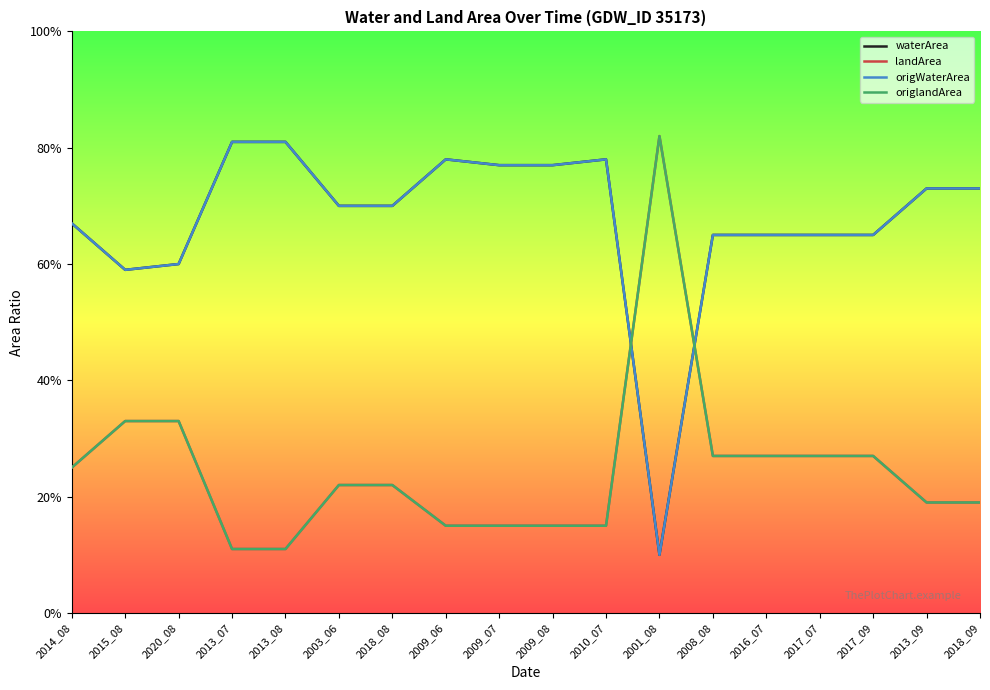

What is the label of the 15th point from the right?

2013_07